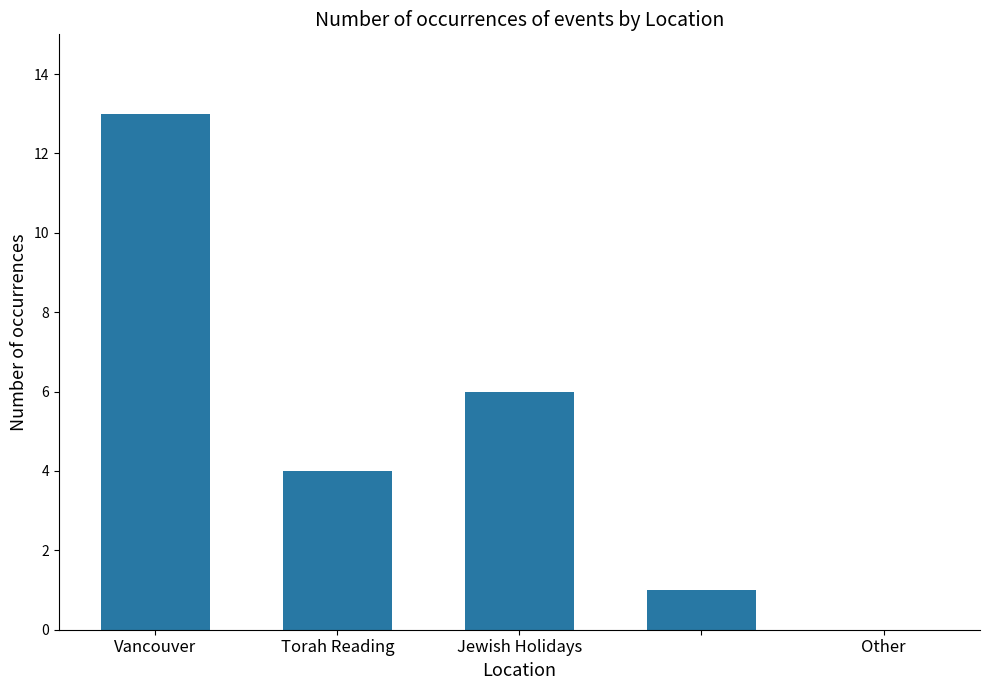

What is the sum of all values?

24